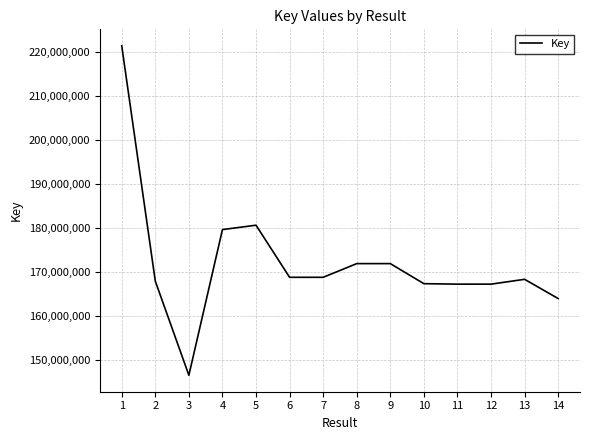

Which has a higher value, 10 or 8?

8